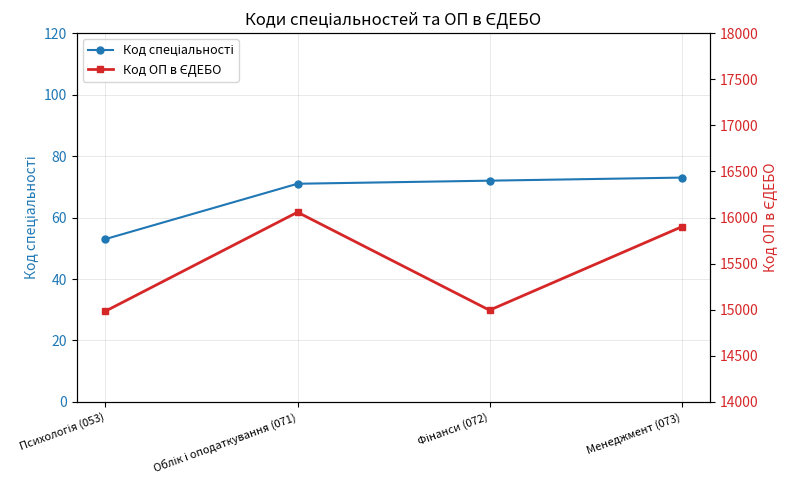

What are all the series names shown in the legend?

Код спеціальності, Код ОП в ЄДЕБО